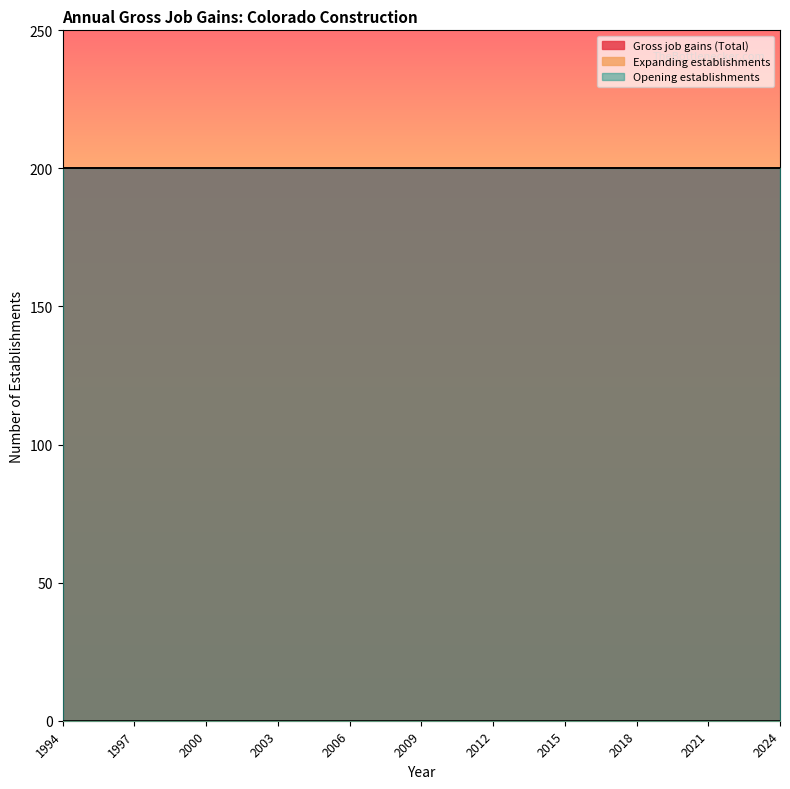

How many series are shown in this chart?

3